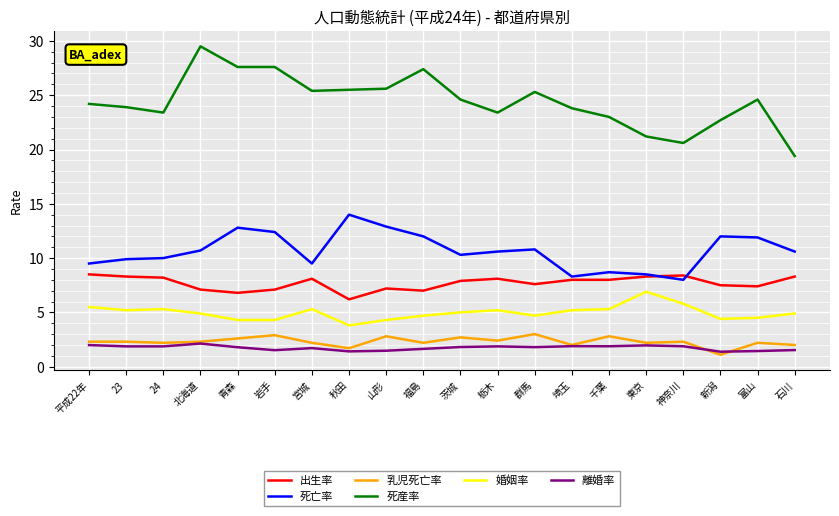

Is it true that 死亡率 equals 10.3 at 茨城?

True